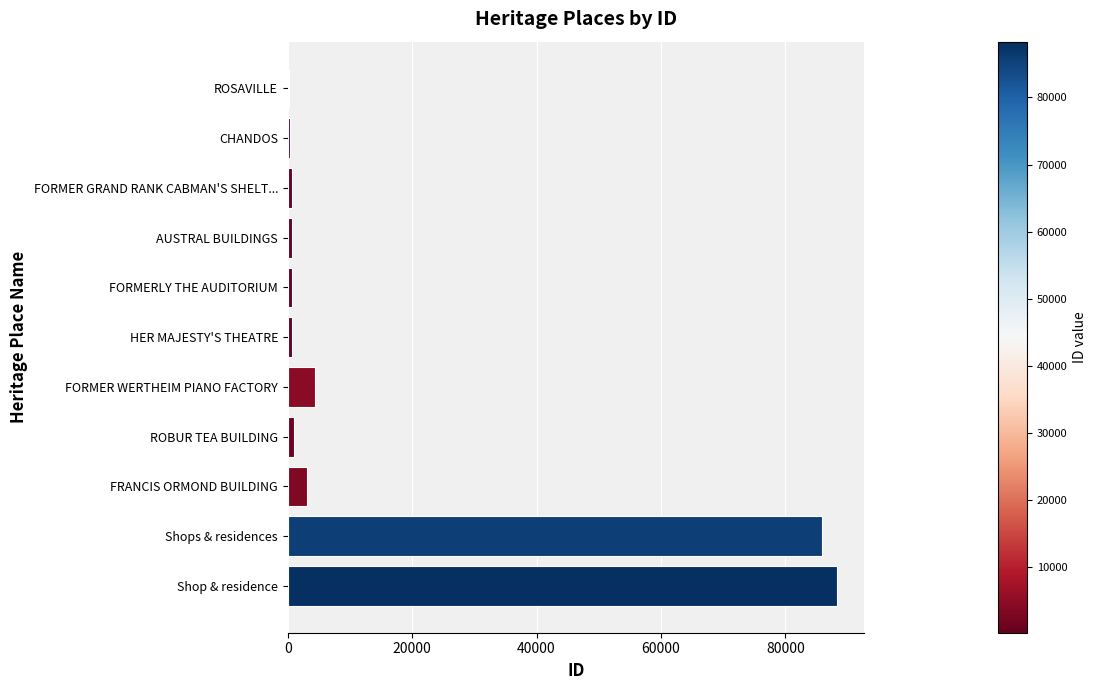

What is the maximum value shown in the chart?

88311